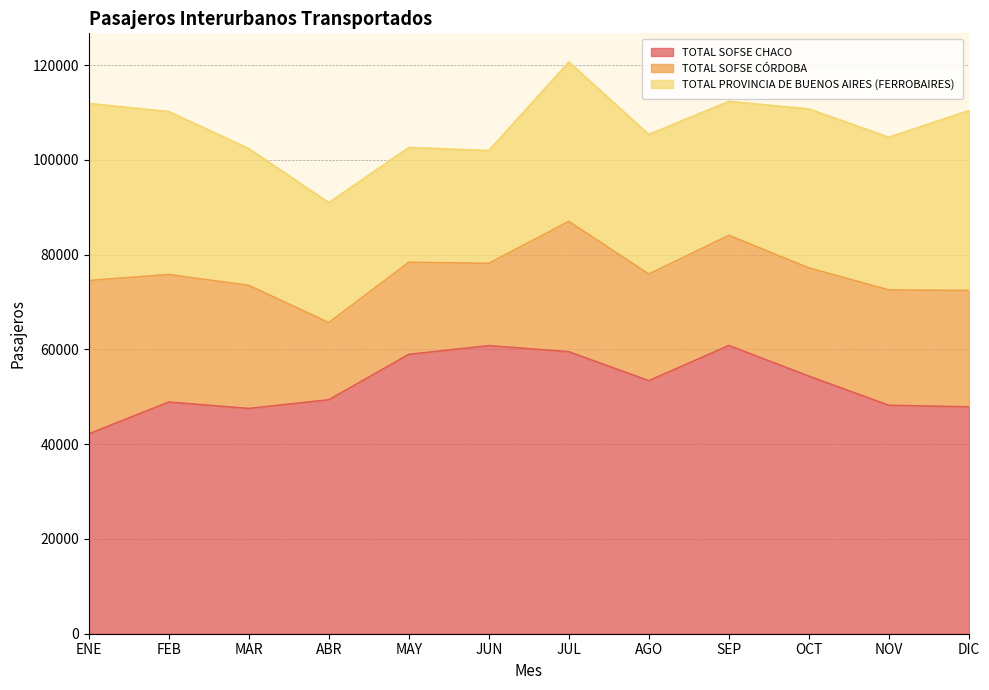

True or false: TOTAL SOFSE CÓRDOBA has more than 0 points higher than both neighbors.

True